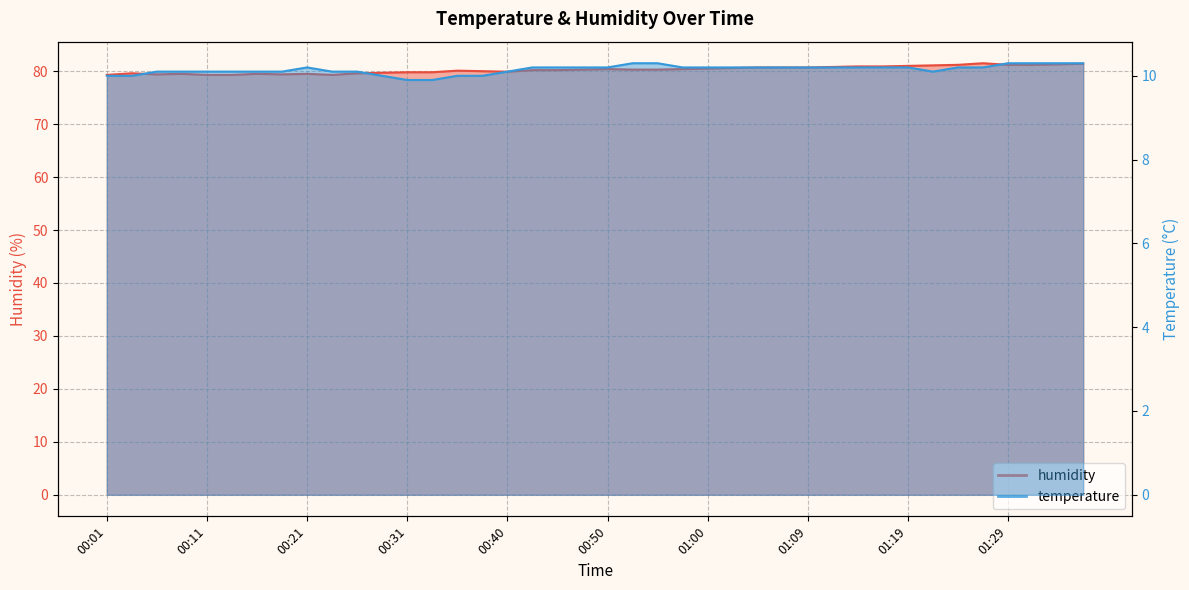

At which label does temperature reach its peak?

00:52